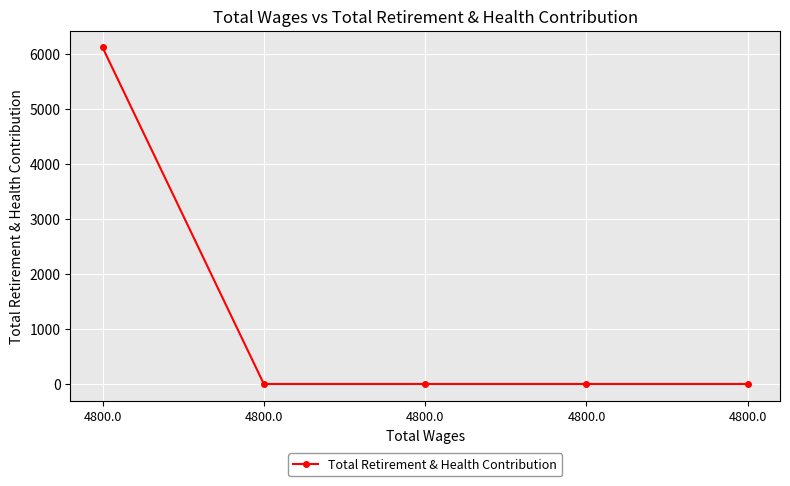

Count the number of values greater than 0.

1